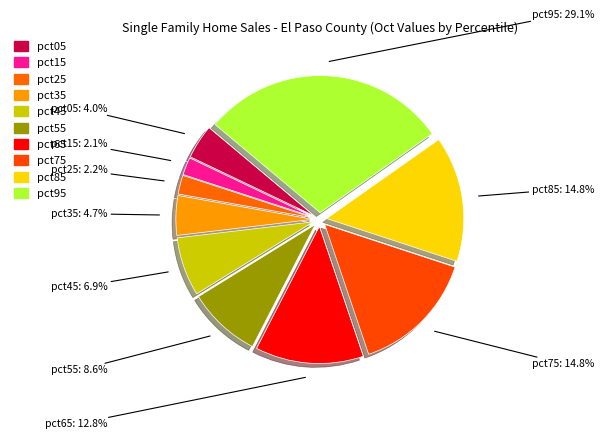

How many slices are in this pie chart?

10